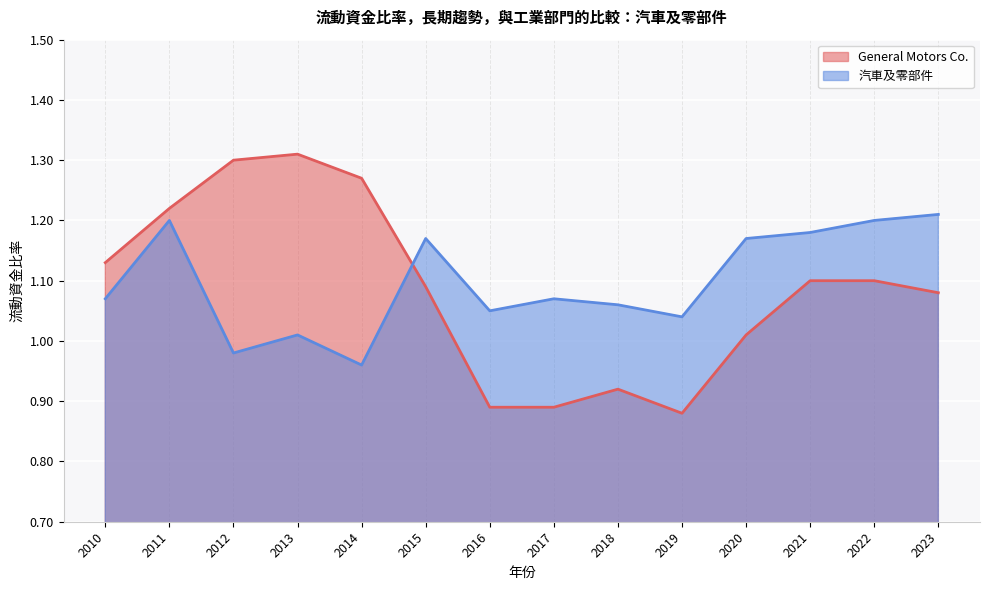

What is the sum of the 汽車及零部件 values at 2014 and 2021?

2.1